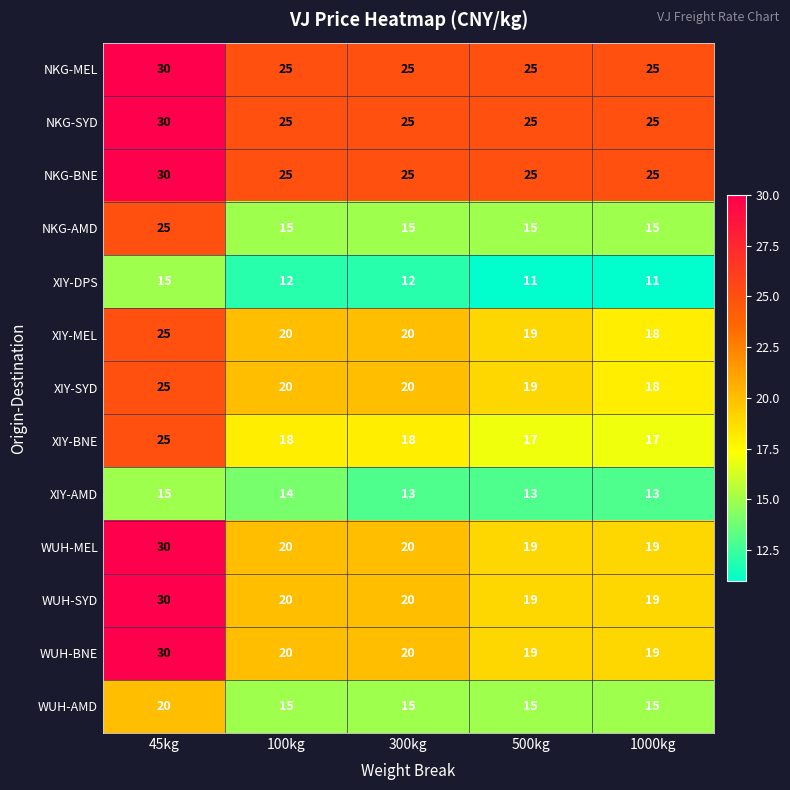

What is the difference between the highest and lowest values at 1000kg?

14